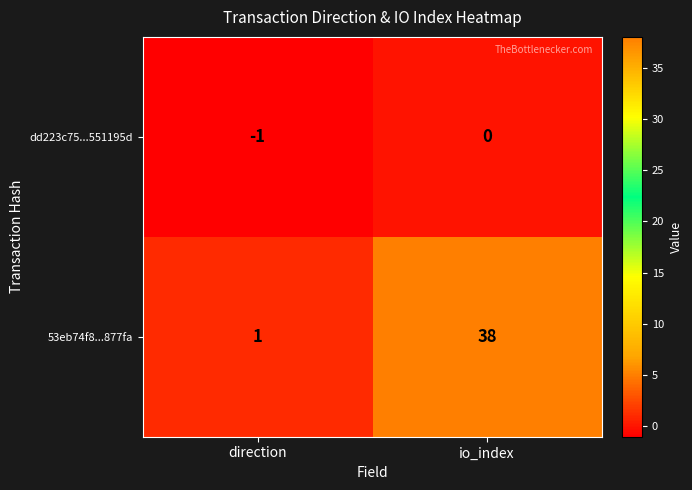

Between direction and io_index, which series saw the biggest shift?

53eb74f8...877fa